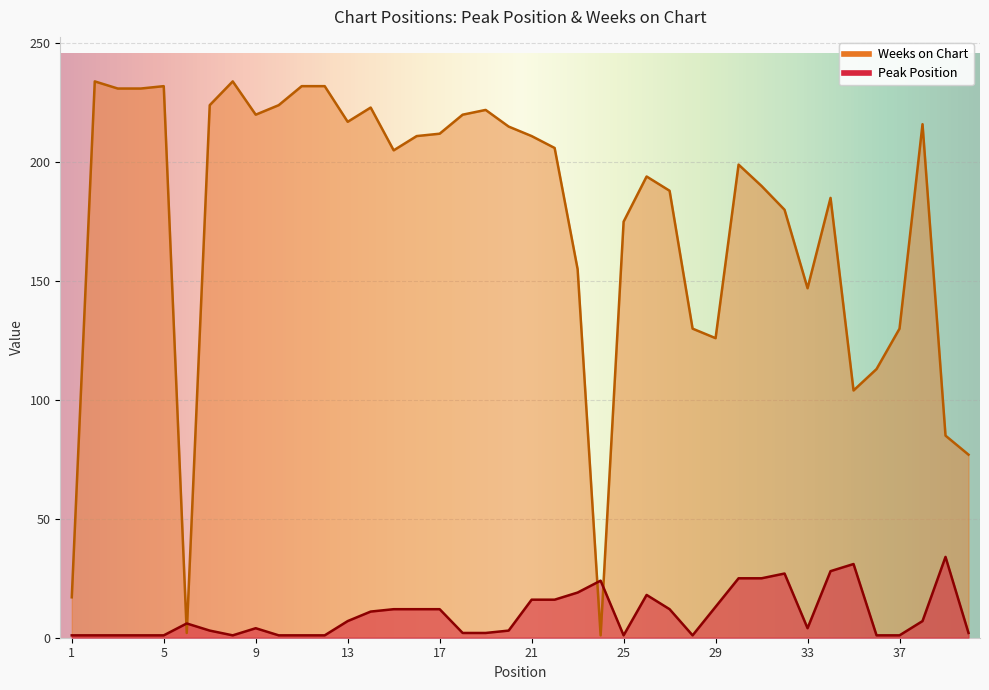

How many categories are shown in the chart?

40